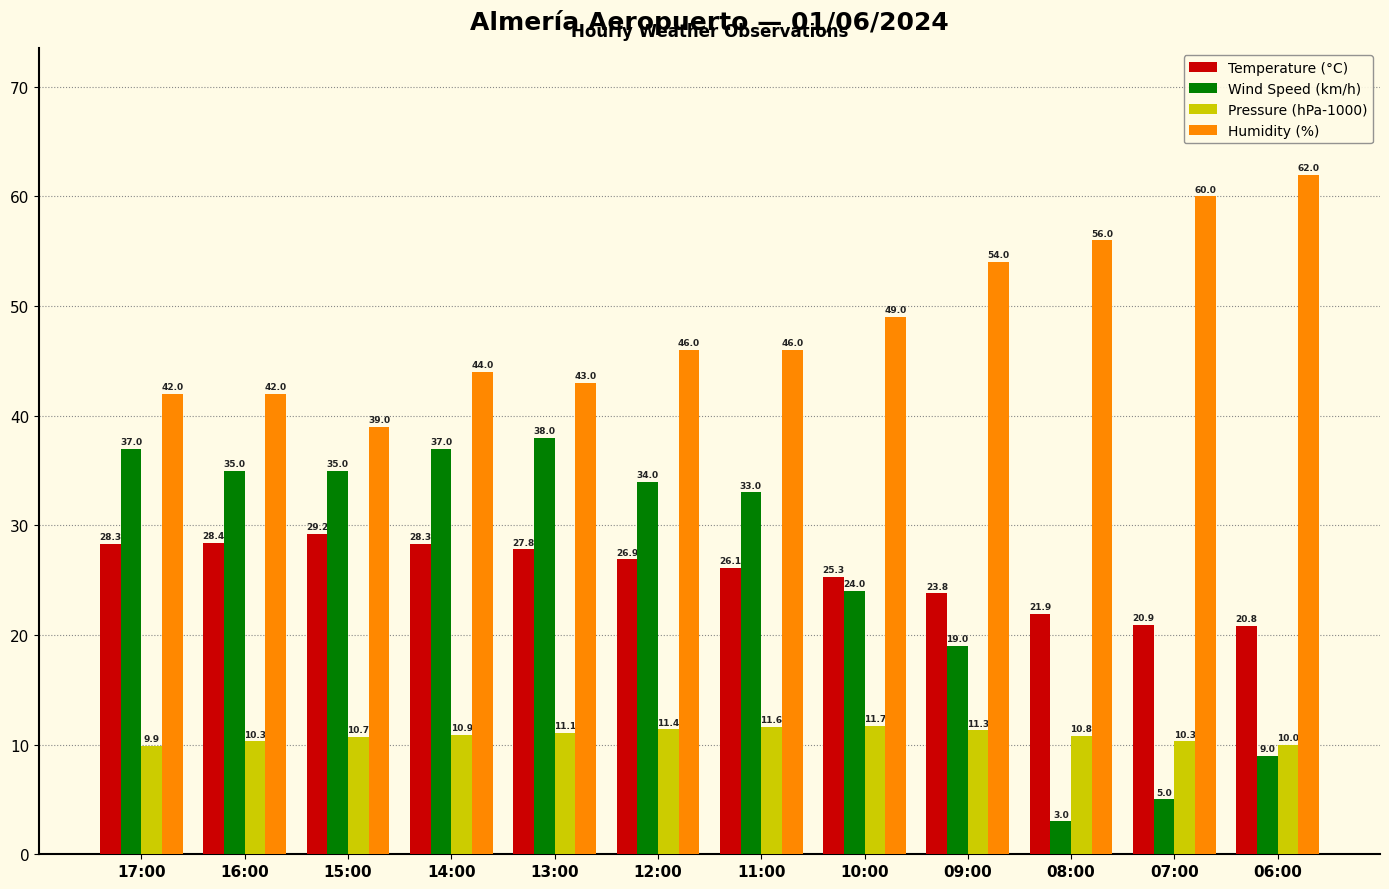

Is the value of Pressure (hPa-1000) at 16:00 greater than the value of Wind Speed (km/h) at 12:00?

No